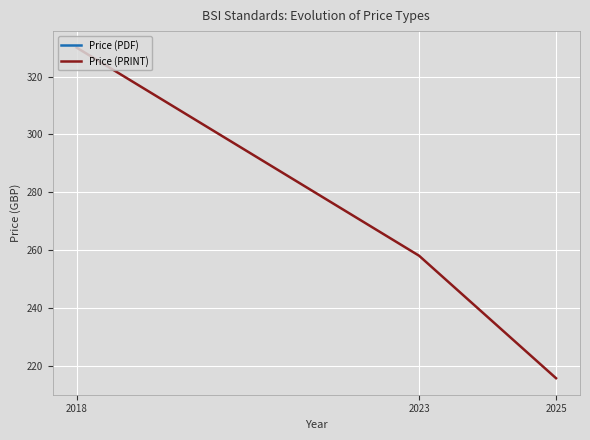

The value of Price (PRINT) at 2025 is 76.3. True or false?

False